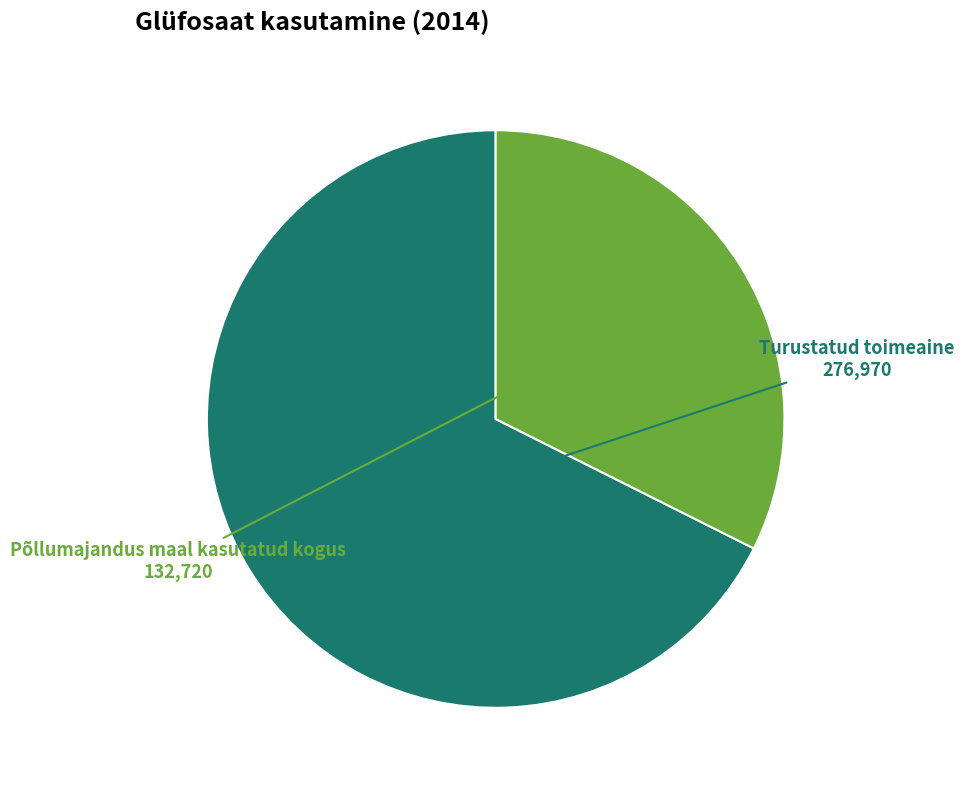

Is there a majority slice in this chart?

Yes